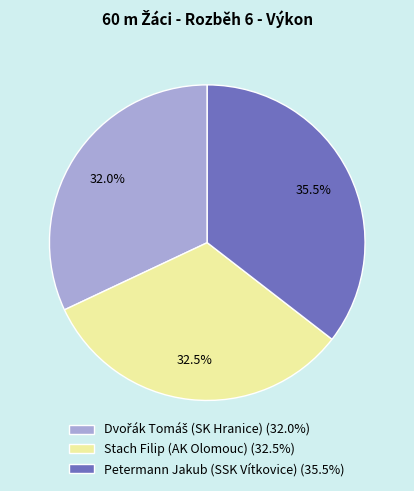

What portion of the pie excludes Stach Filip (AK Olomouc) (32.5%)?

67.5%